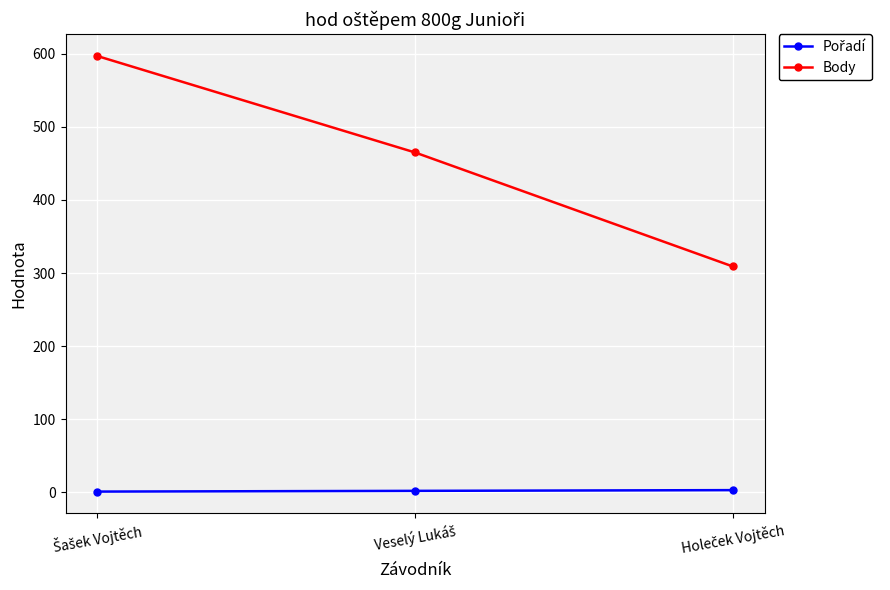

Which series has the largest range (max minus min)?

Body